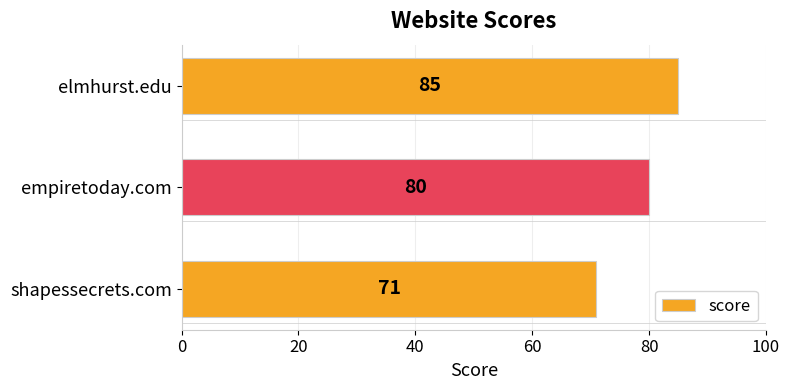

What is the change in value from empiretoday.com to elmhurst.edu?

+5